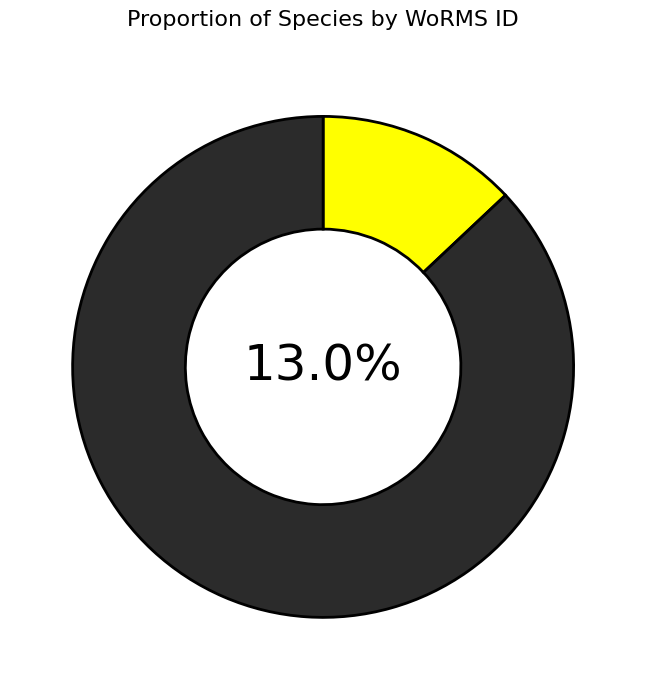

How many segments does this pie chart have?

2